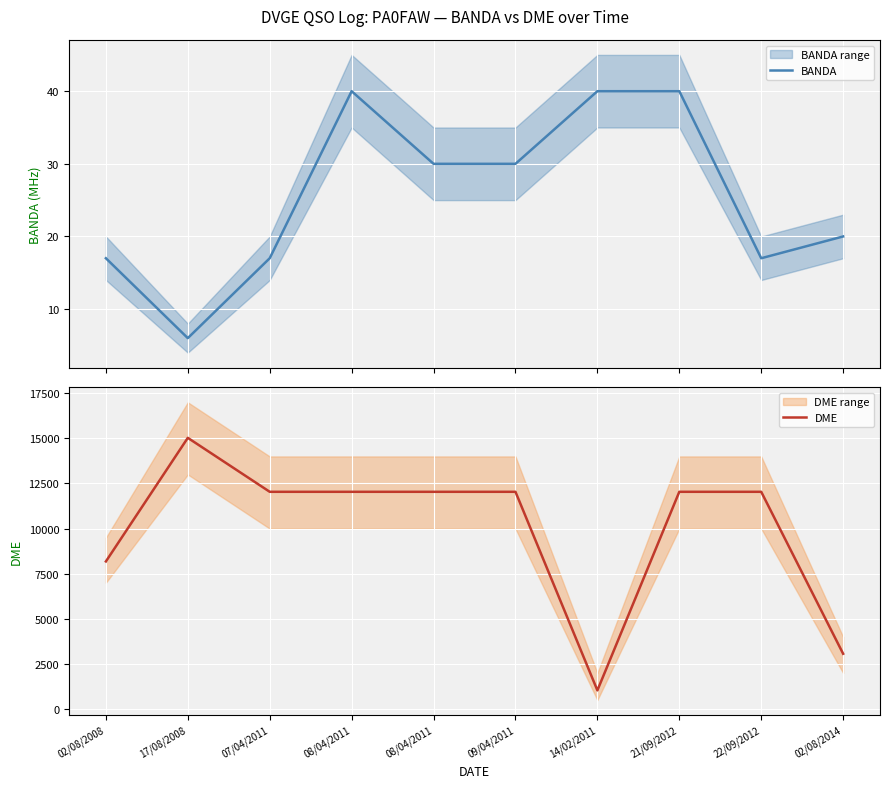

Reading left to right, list all the values displayed in this chart.

BANDA: 17	6	17	40	30	30	40	40	17	20
DME: 8181	15030	12040	12040	12040	12040	1036	12040	12040	3065